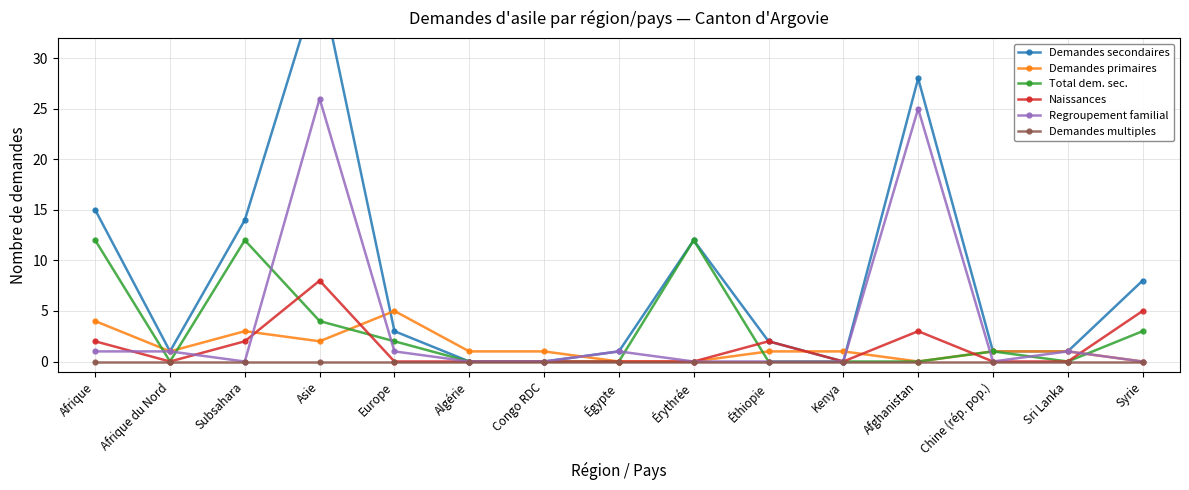

What is the label of the 1st point from the left?

Afrique